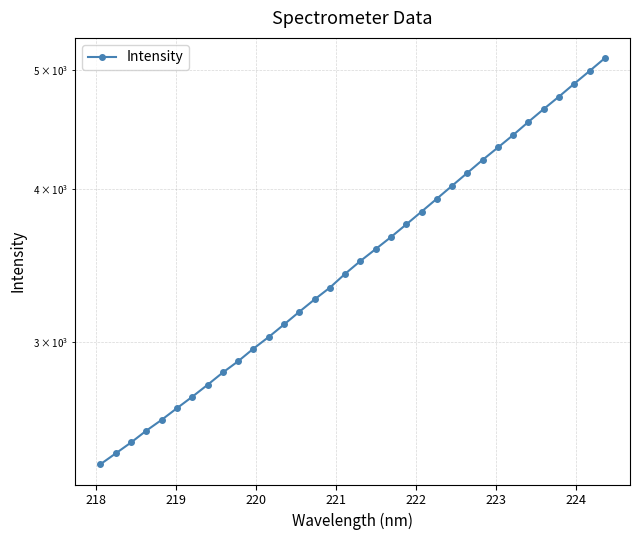

What is the value of the 32nd point from the left?

4876.9